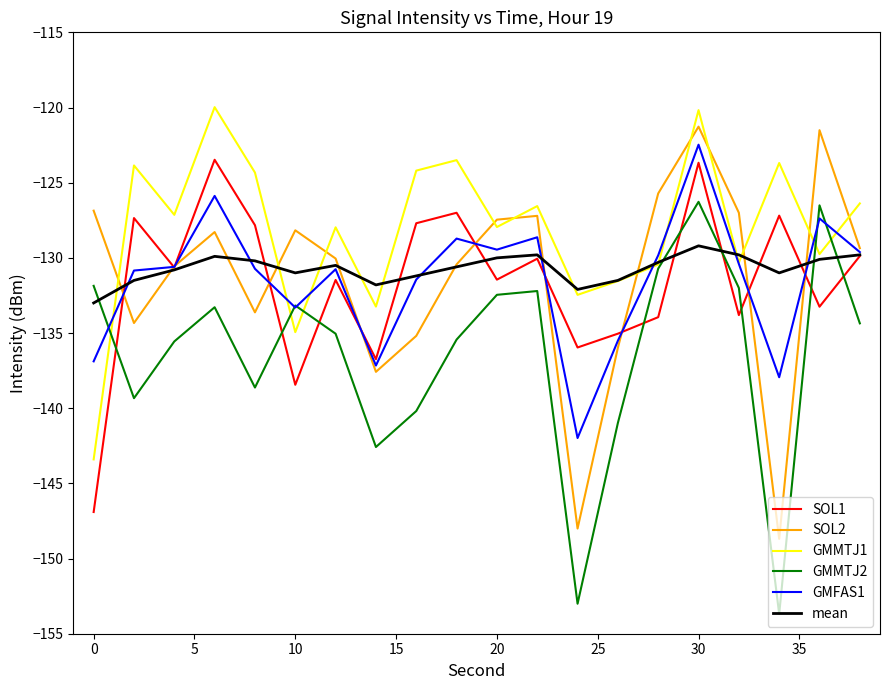

What is the maximum value for mean?

-129.2